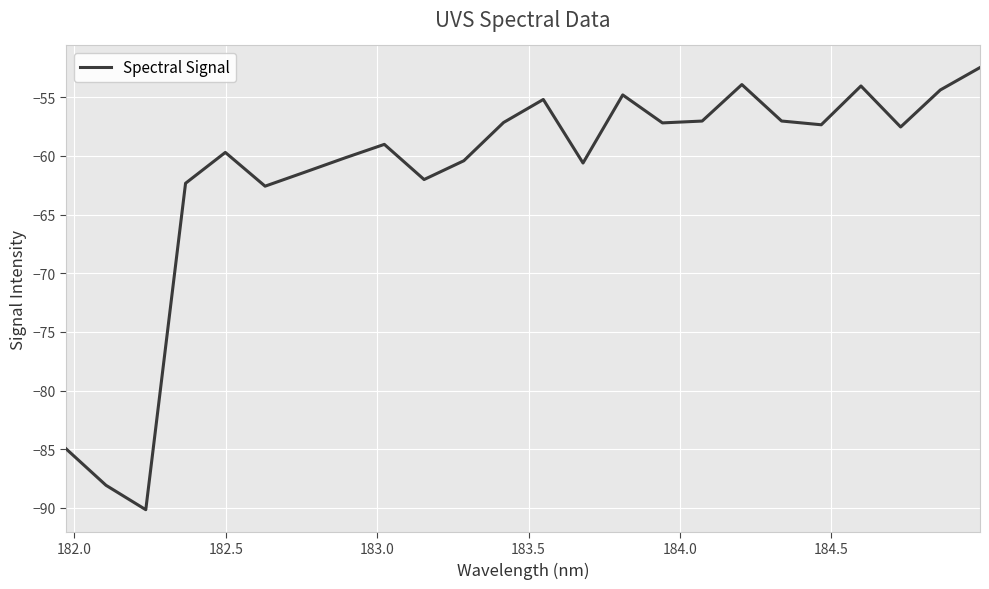

Count the number of data series in this chart.

1